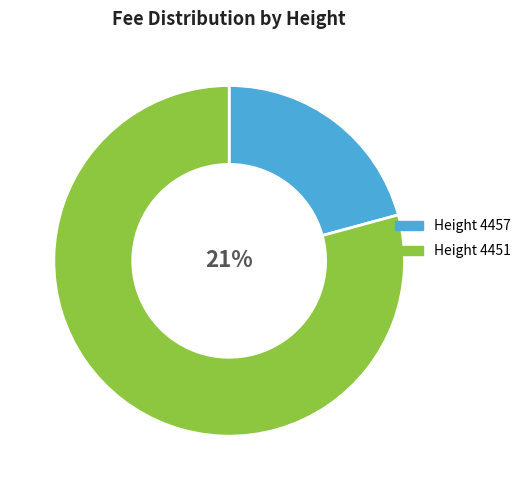

True or false: 4451 accounts for 90% of the total.

False